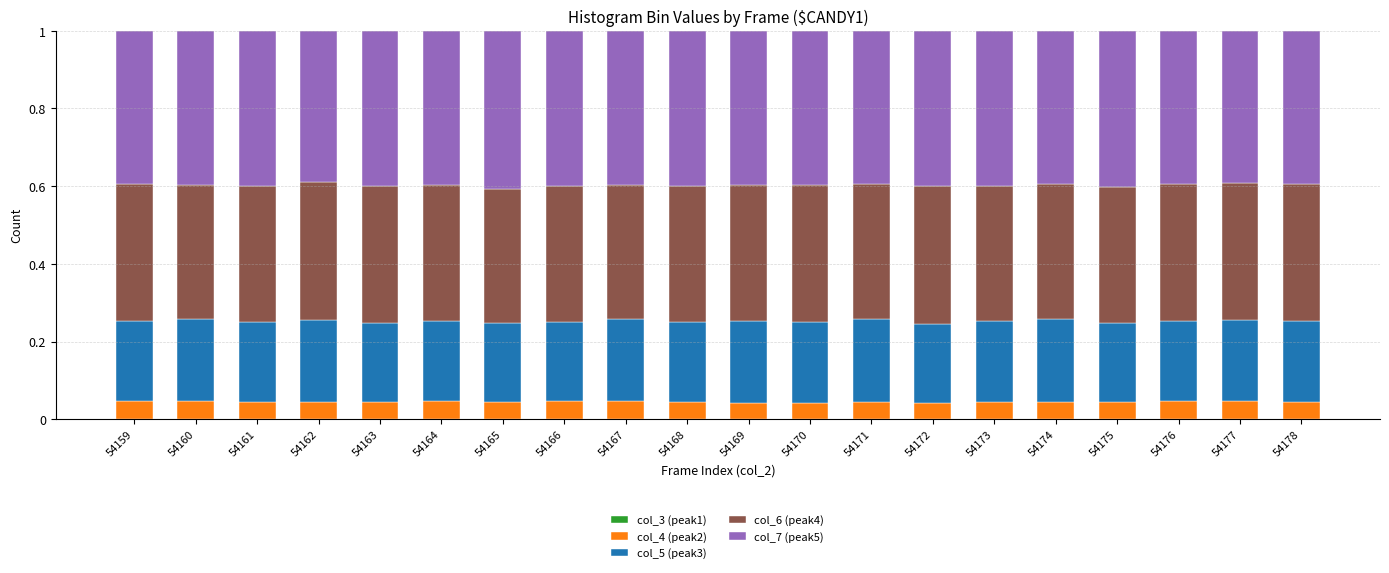

Rank the categories by col_5 (peak3) value from lowest to highest.

54166, 54163, 54172, 54175, 54165, 54164, 54176, 54161, 54168, 54159, 54177, 54170, 54169, 54178, 54173, 54162, 54160, 54167, 54174, 54171